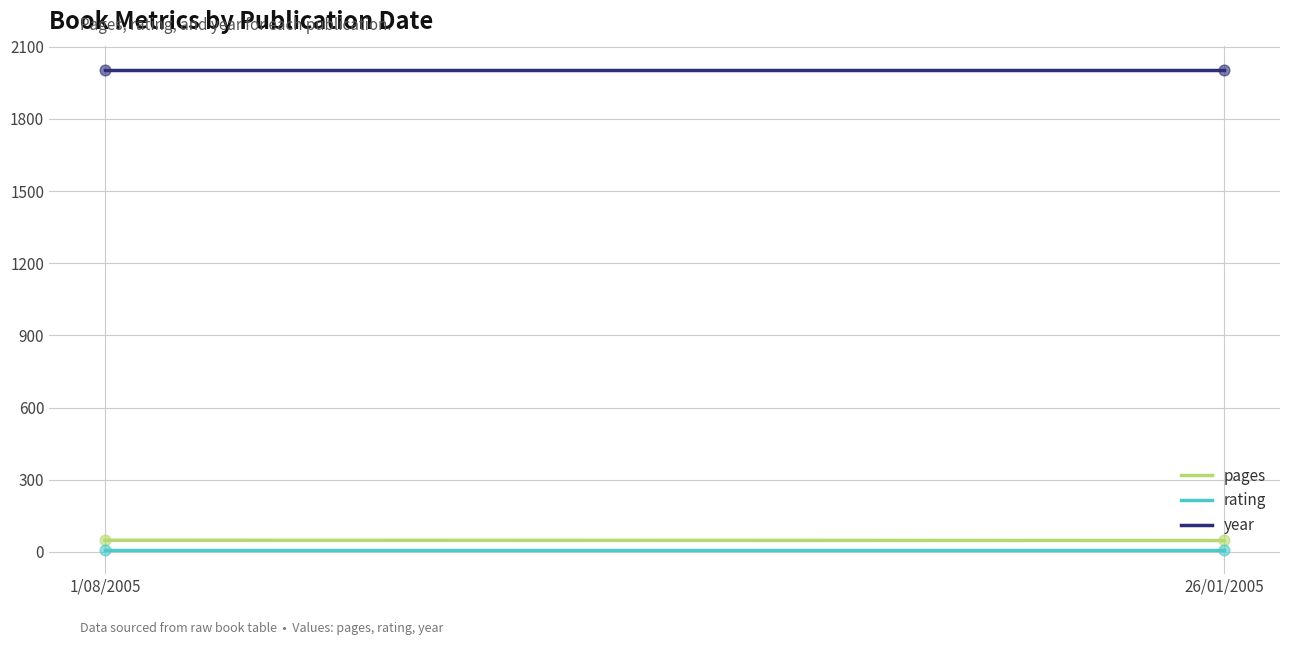

What are all the series names shown in the legend?

pages, rating, year